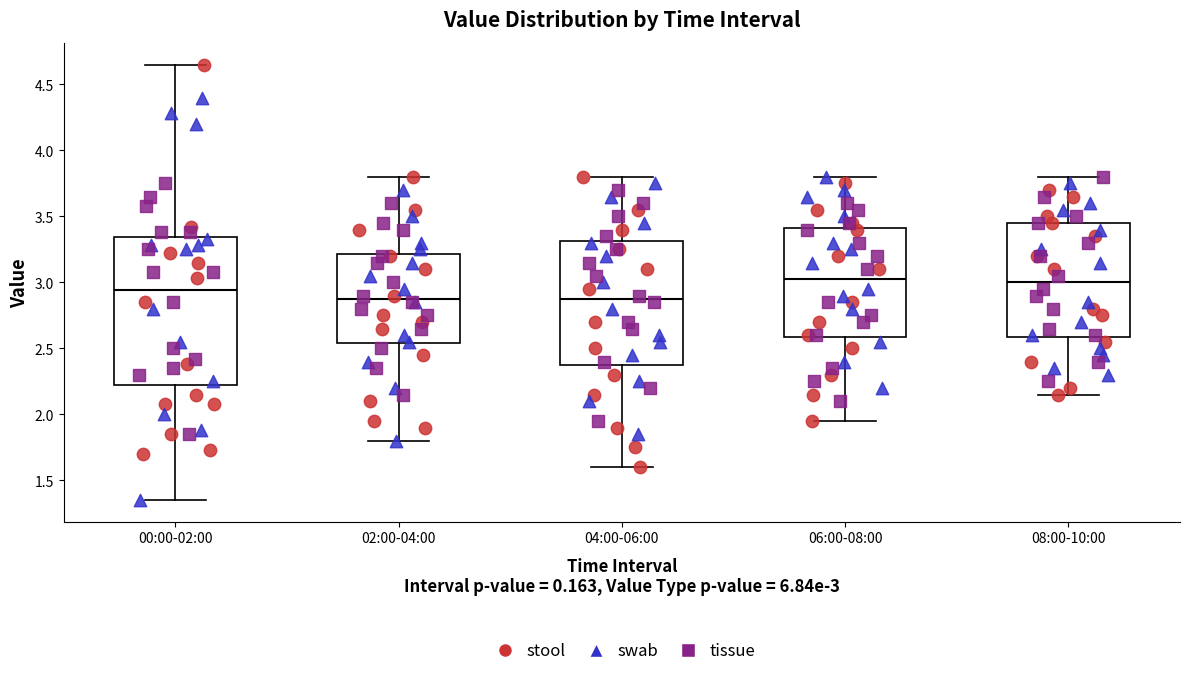

Reading left to right, read every box against the y-axis: the position of its median line, the range the box covers, and the ends of its whiskers. The values are not printed on the chart, so give them approximately, as read against the axis.

00:00-02:00: median 2.95, box 2.25 to 3.35, whiskers 1.35 to 4.65
02:00-04:00: median 2.90, box 2.55 to 3.20, whiskers 1.80 to 3.80
04:00-06:00: median 2.90, box 2.40 to 3.30, whiskers 1.60 to 3.80
06:00-08:00: median 3.05, box 2.60 to 3.40, whiskers 1.95 to 3.80
08:00-10:00: median 3.00, box 2.60 to 3.45, whiskers 2.15 to 3.80